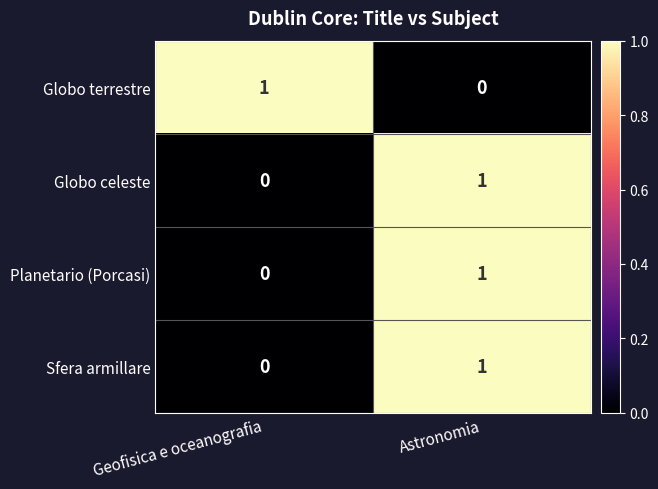

At which category is the sum across all series the highest?

Astronomia